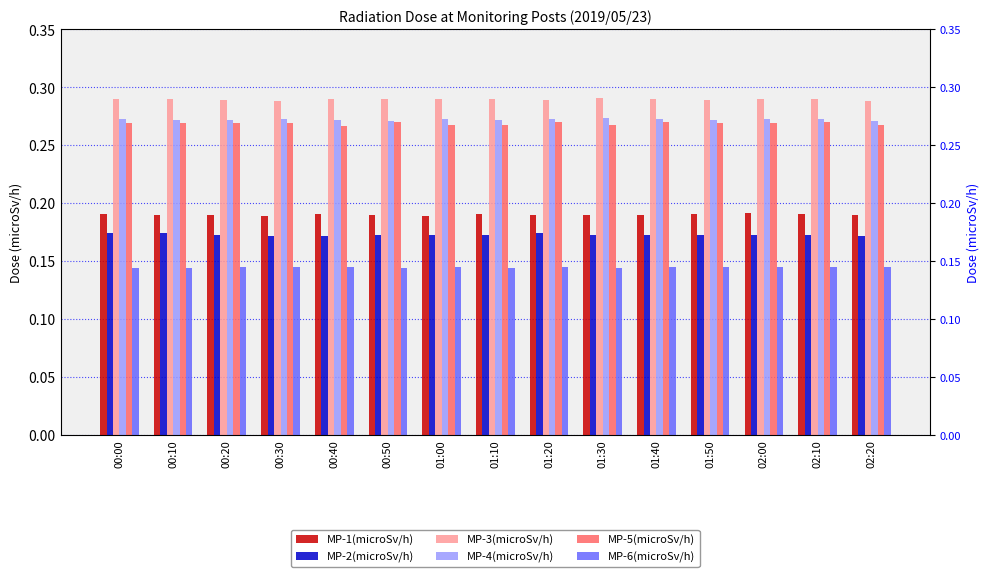

How many bars are there in each group?

6